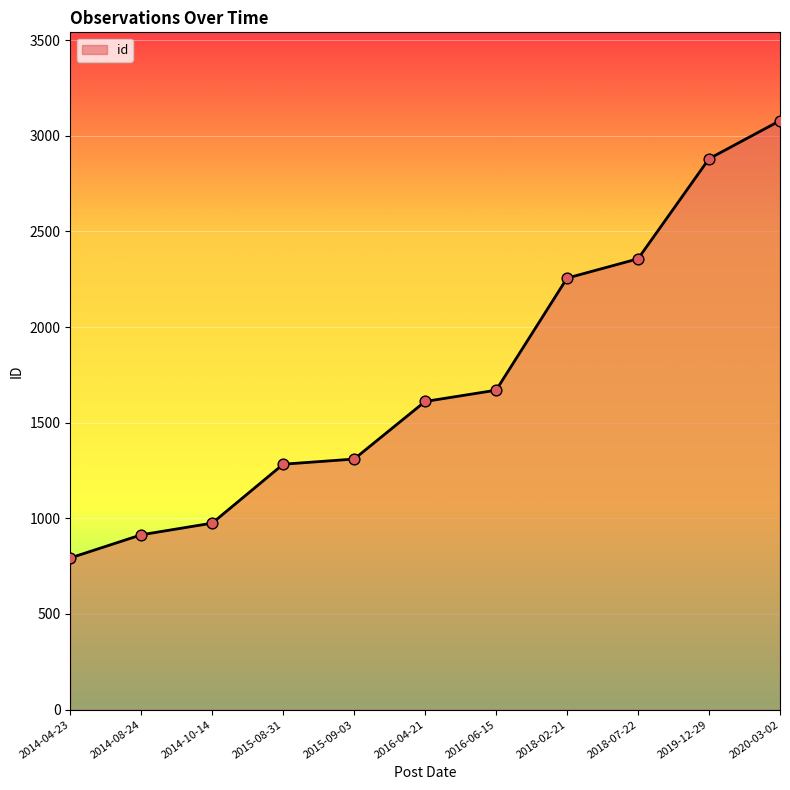

What is the ratio of the value at 2020-03-02 to the value at 2016-04-21?

1.9